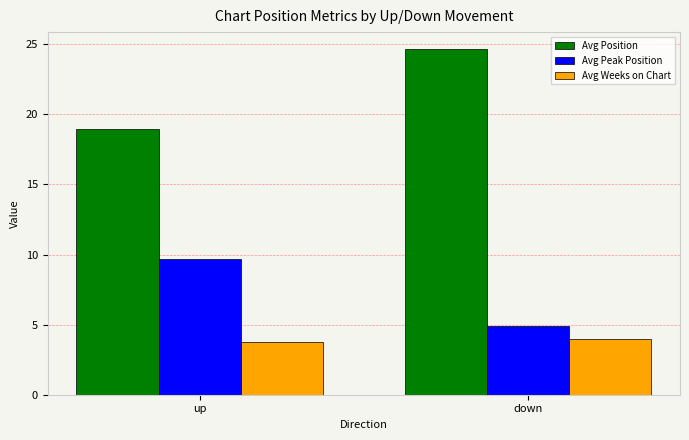

Reading right to left, extract all data points from this chart.

Avg Position: 24.6	18.9
Avg Peak Position: 4.9	9.7
Avg Weeks on Chart: 4.0	3.8